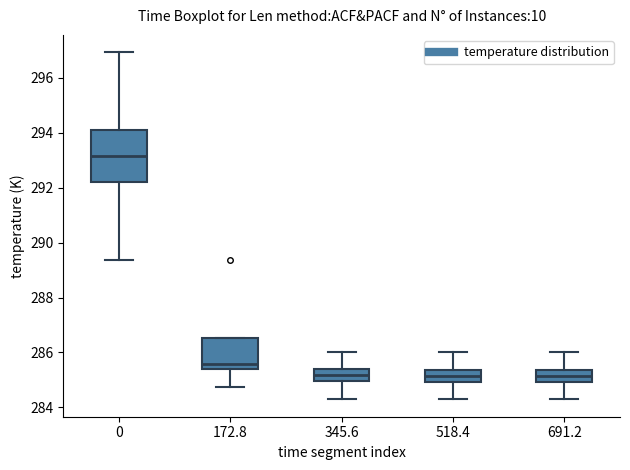

Reading left to right, read every box against the y-axis: the position of its median line, the range the box covers, and the ends of its whiskers. The values are not printed on the chart, so give them approximately, as read against the axis.

0: median 293.2, box 292.2 to 294.0, whiskers 289.4 to 297.0
172.8: median 285.6, box 285.4 to 286.6, whiskers 284.8 to 286.6
345.6: median 285.2, box 285.0 to 285.4, whiskers 284.4 to 286.0
518.4: median 285.2, box 285.0 to 285.4, whiskers 284.2 to 286.0
691.2: median 285.2, box 285.0 to 285.4, whiskers 284.2 to 286.0